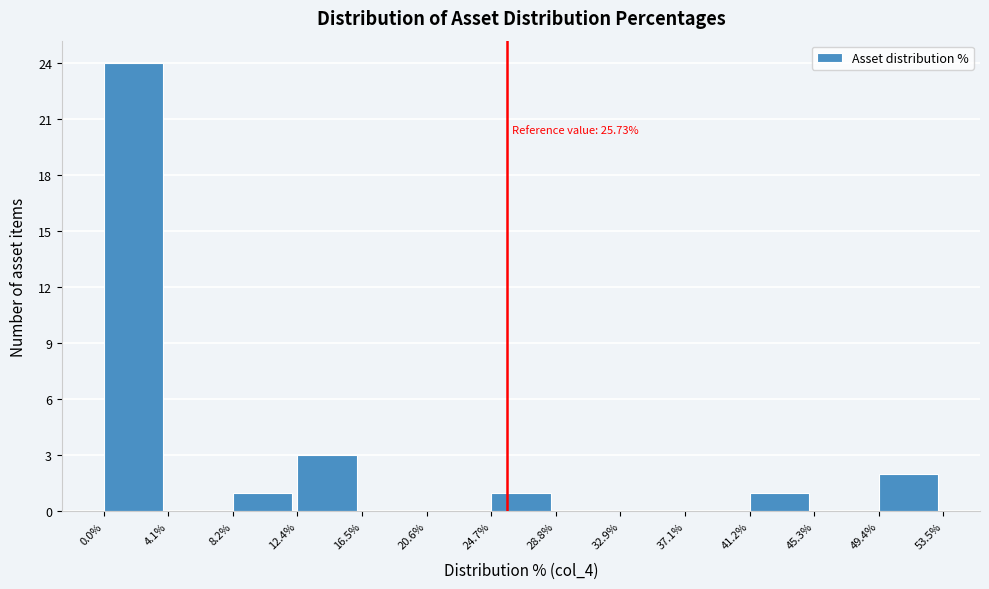

Over which range of the x-axis is the bar tallest?

0.0% to 4.1%